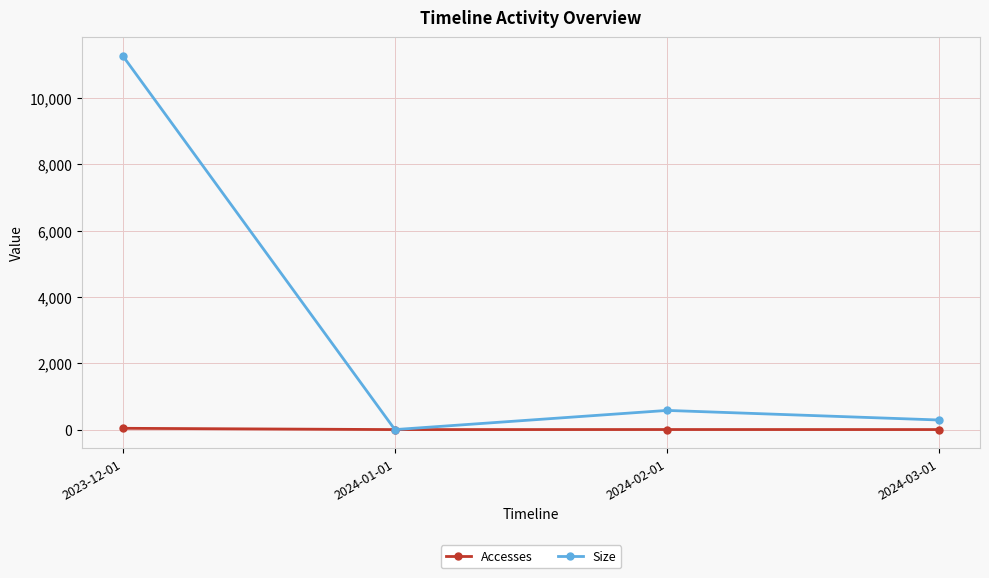

How many lines are shown in the chart?

2